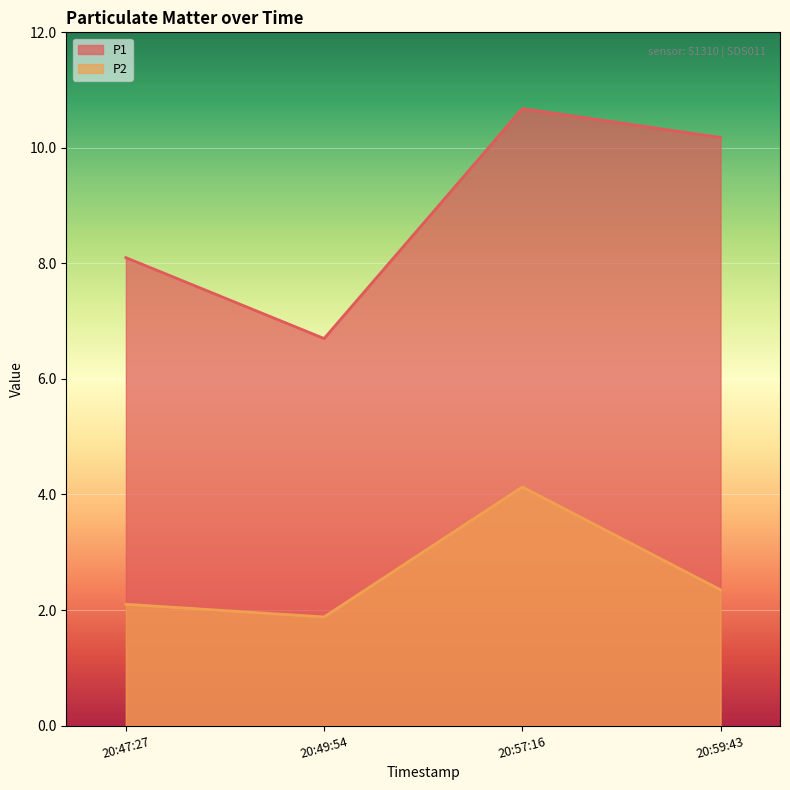

How many series are shown in this chart?

2